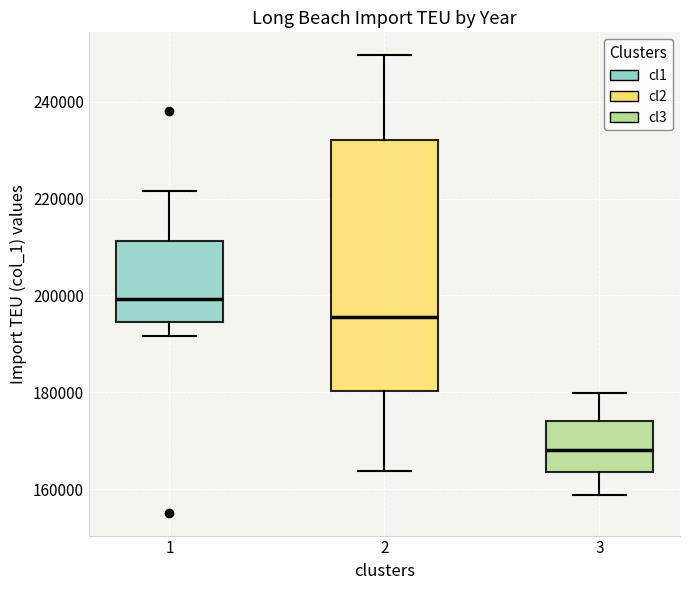

Where is the upper edge of the box at x = 2 on the y-axis? The values are not printed on the chart, so give them approximately, as read against the axis.

232000